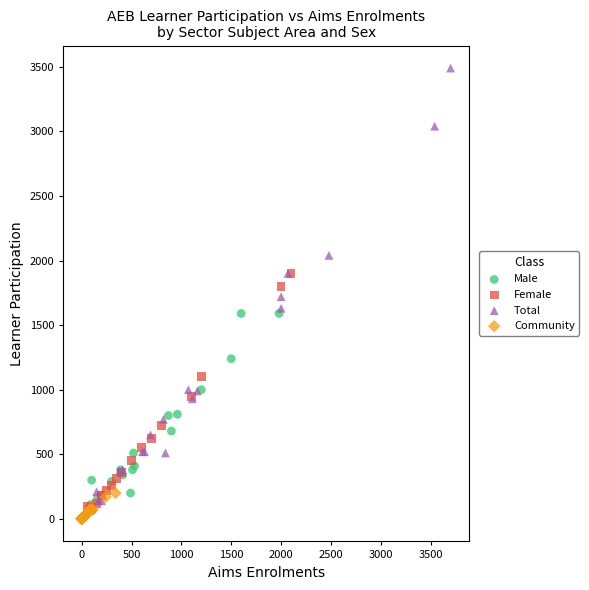

Which series has the widest spread of Y values?

Total